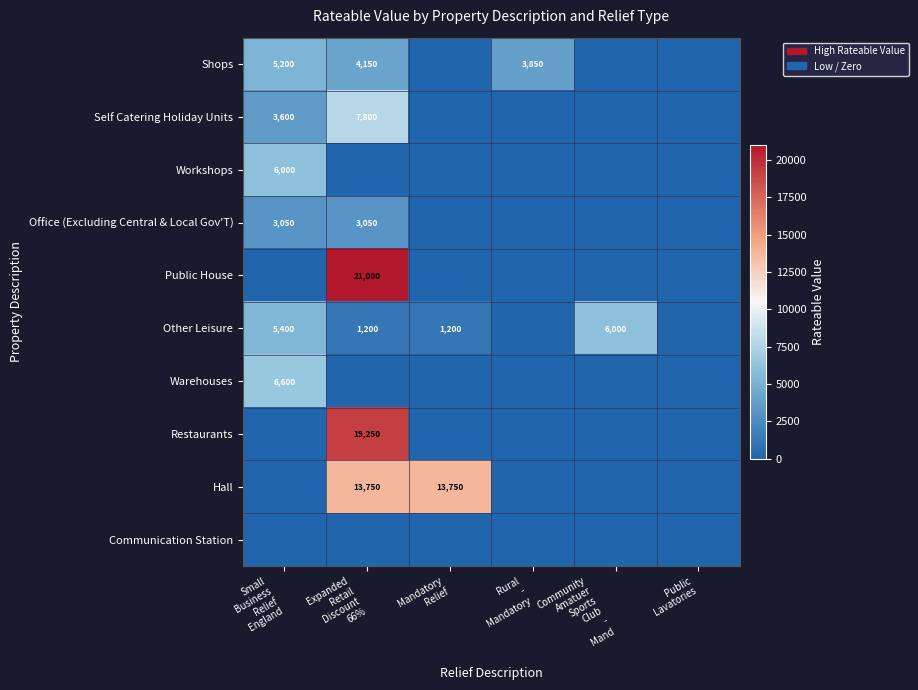

Which series has the largest total across all categories?

Hall